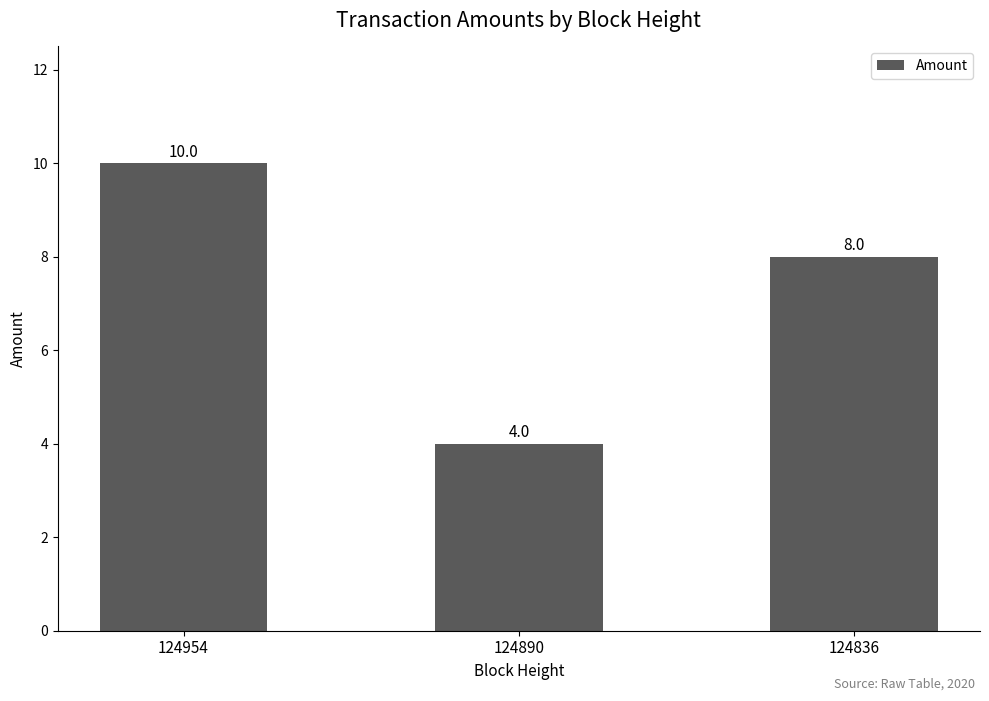

The value at 124890 is 3. True or false?

False